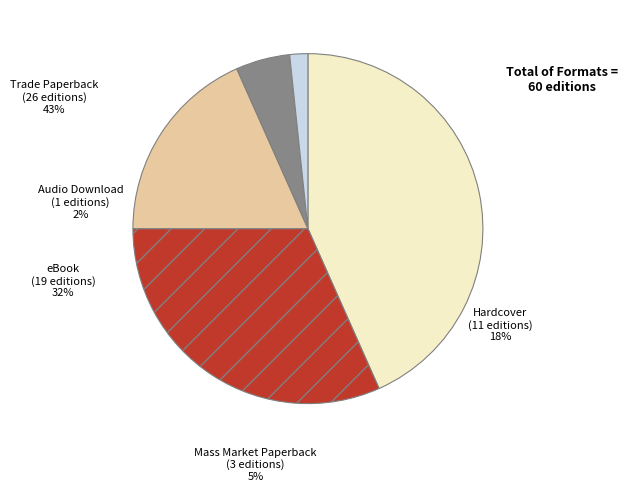

Which slice is the largest?

Trade Paperback